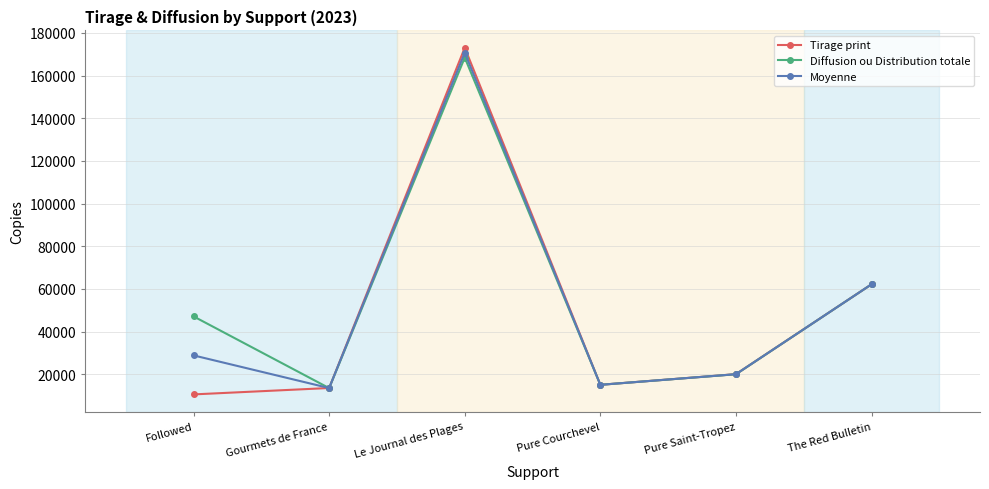

What is the lowest value of the Tirage print series?

10500.0